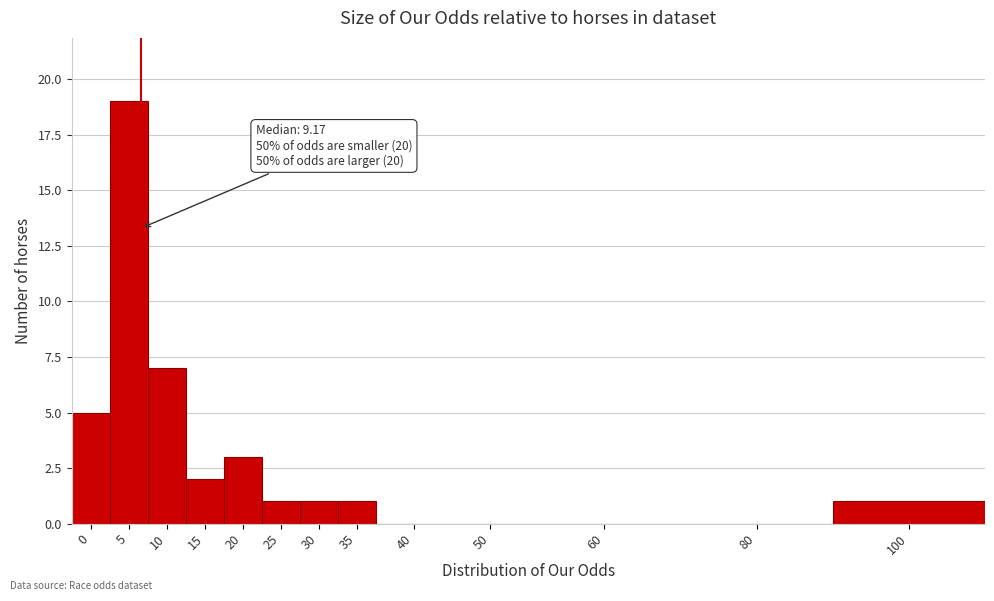

What is the ratio of the value at 30 to the value at 15?

0.5